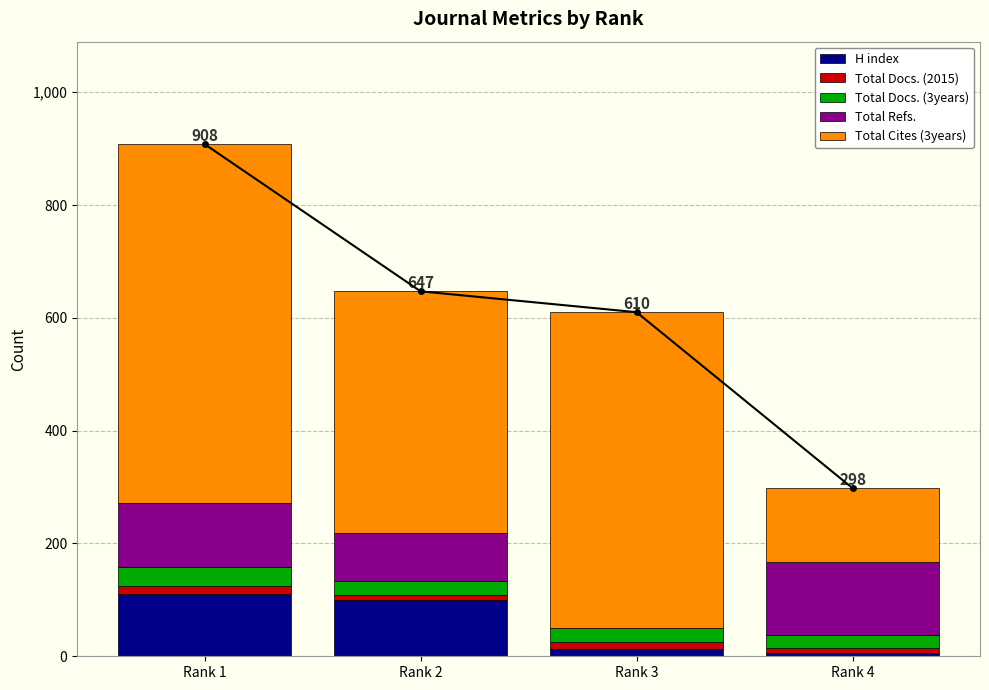

Is it true that Total Docs. (2015) equals 8 at Rank 2?

True